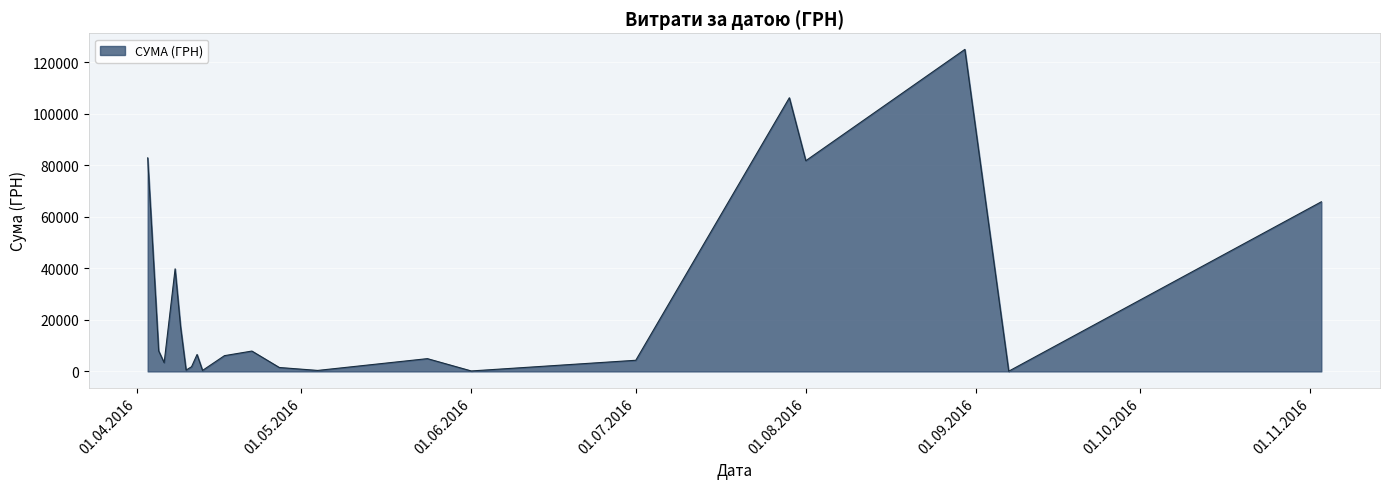

What is the maximum value shown in the chart?

124904.8